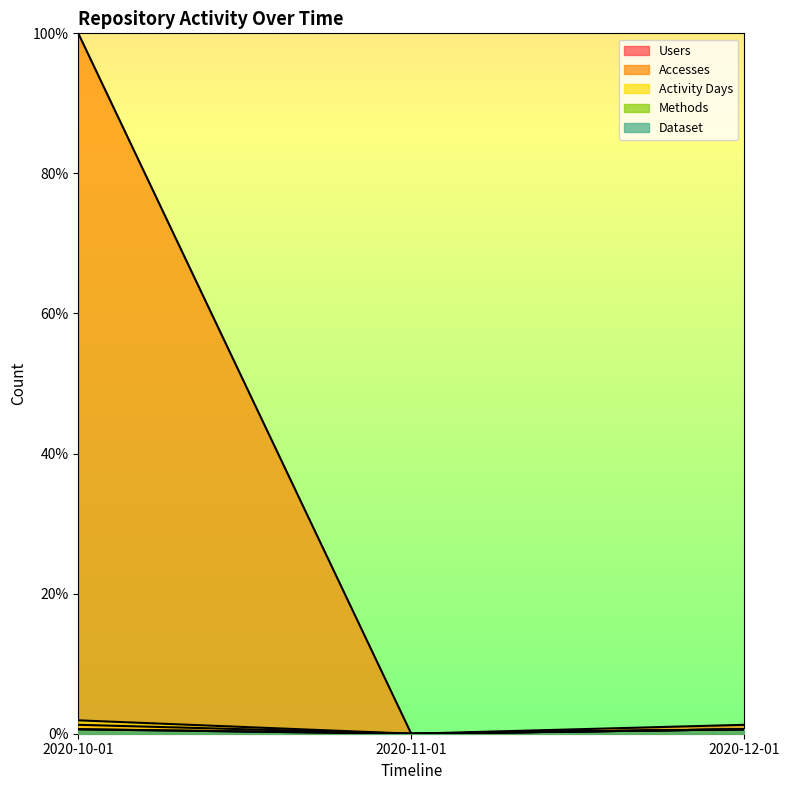

The Users series shows 0.0 at 2020-11-01. True or false?

True